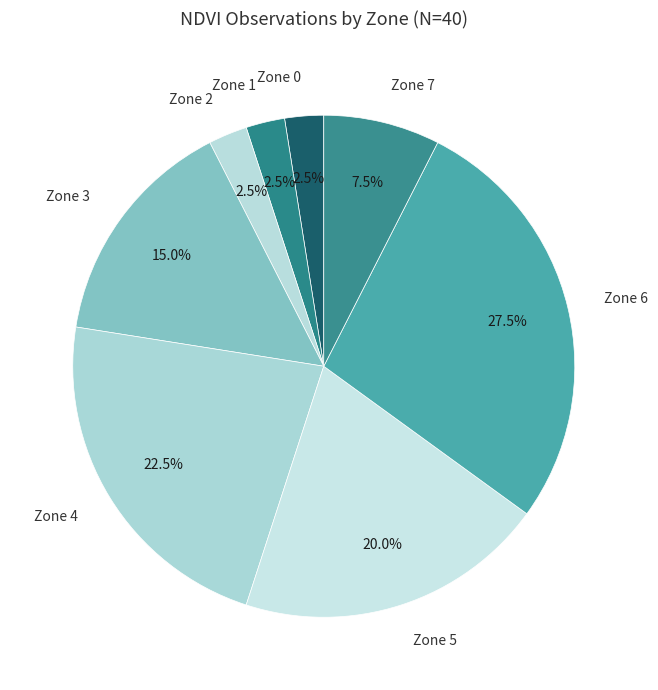

Is there a majority slice in this chart?

No